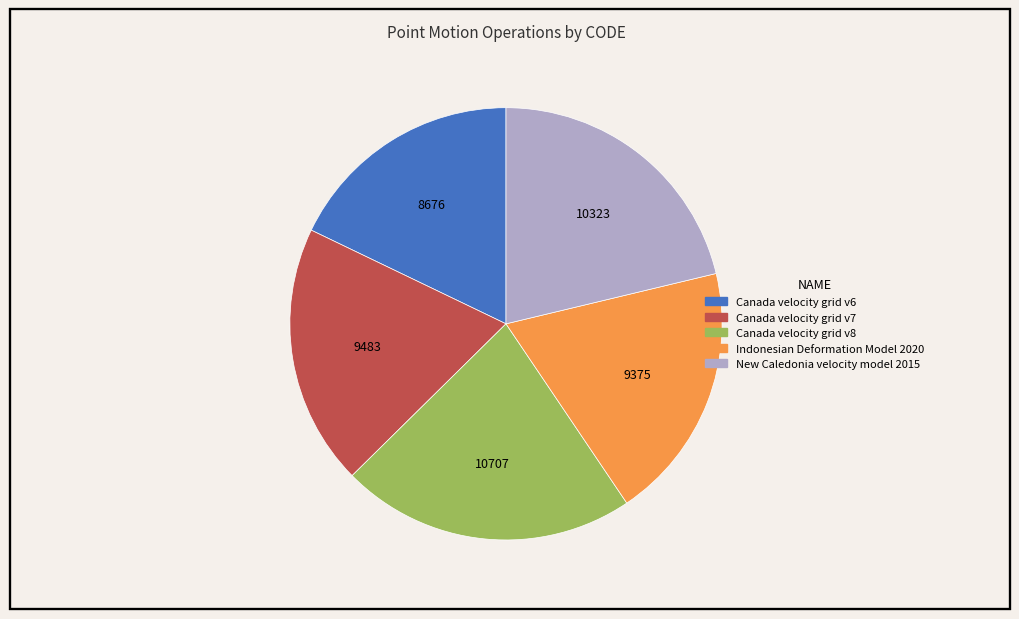

Does Canada velocity grid v7 account for over 50% of the chart?

No